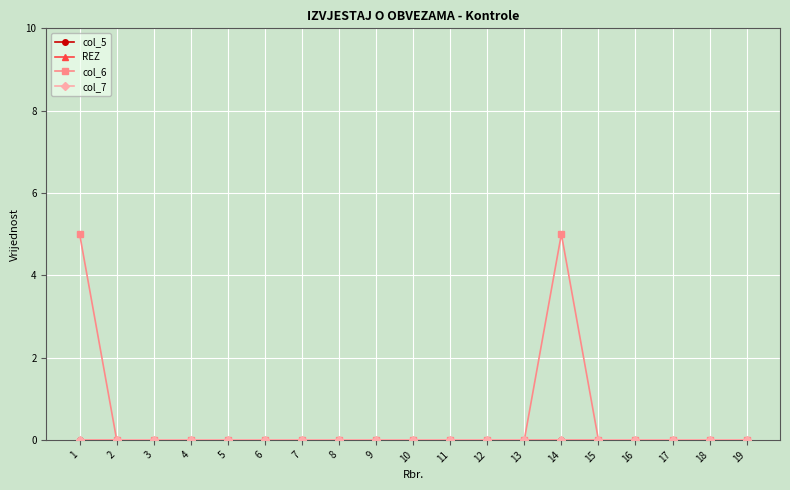

List the labels in order of REZ value, largest first.

1, 2, 3, 4, 5, 6, 7, 8, 9, 10, 11, 12, 13, 14, 15, 16, 17, 18, 19